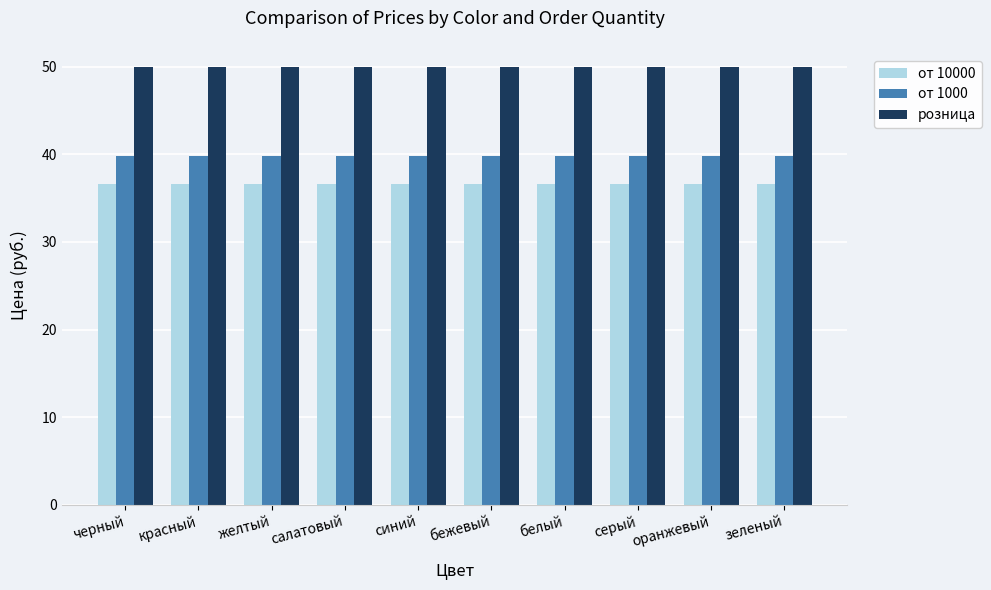

Read the от 10000 value at оранжевый.

36.6